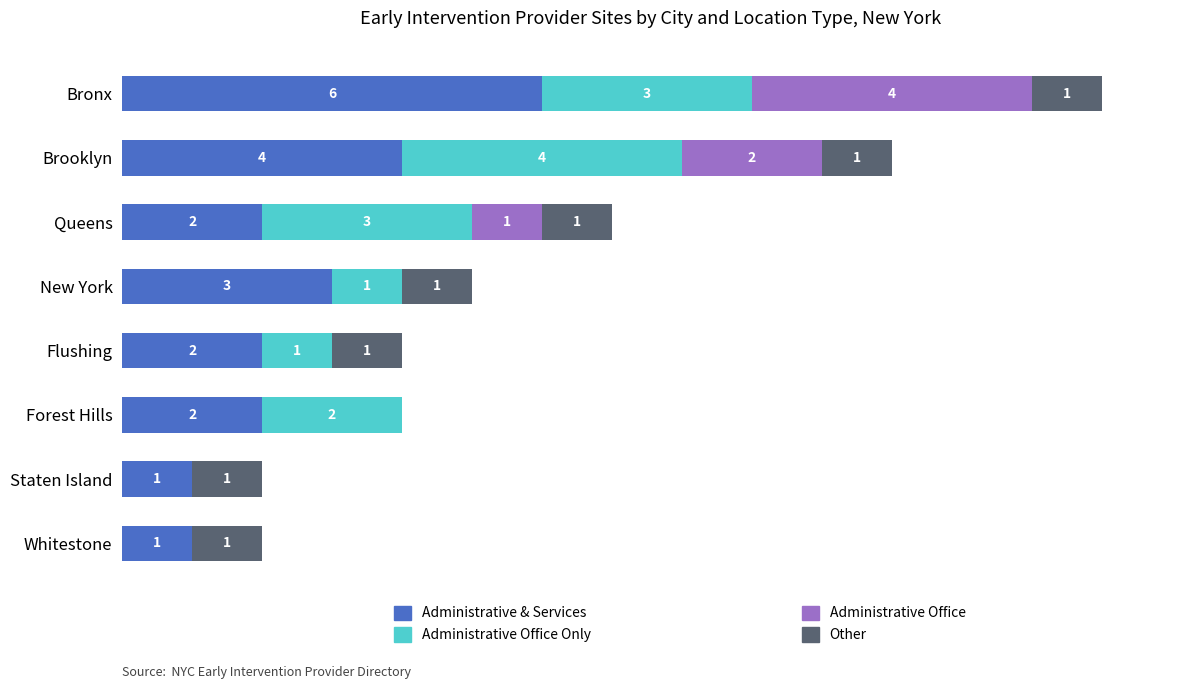

At which category is the sum across all series the highest?

Bronx